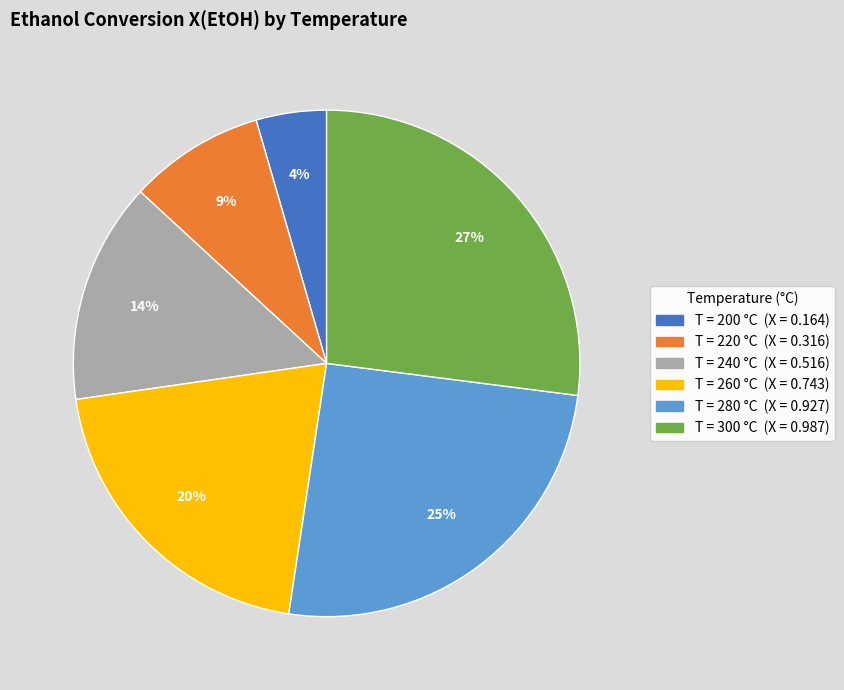

To the nearest percent, what is the average slice percentage?

17%